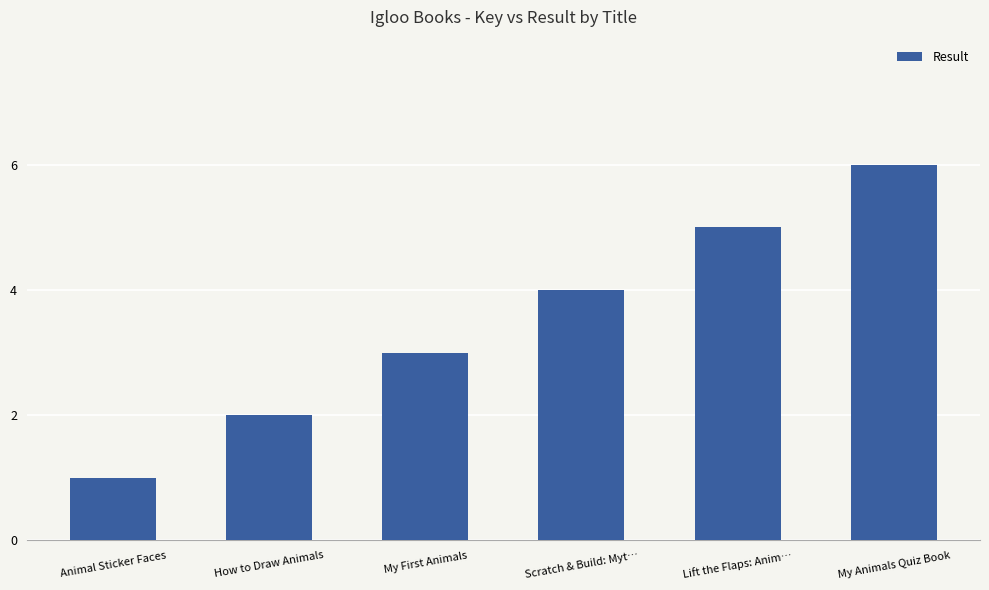

What is the average value?

4